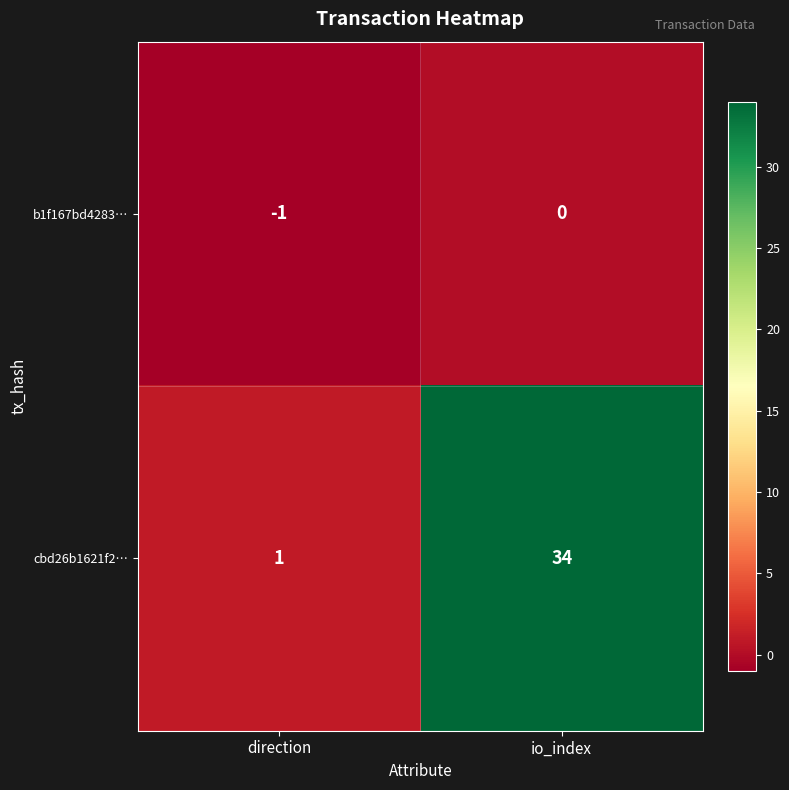

Reading left to right, what are all the values shown in this chart?

b1f167bd4283…: -1	0
cbd26b1621f2…: 1	34